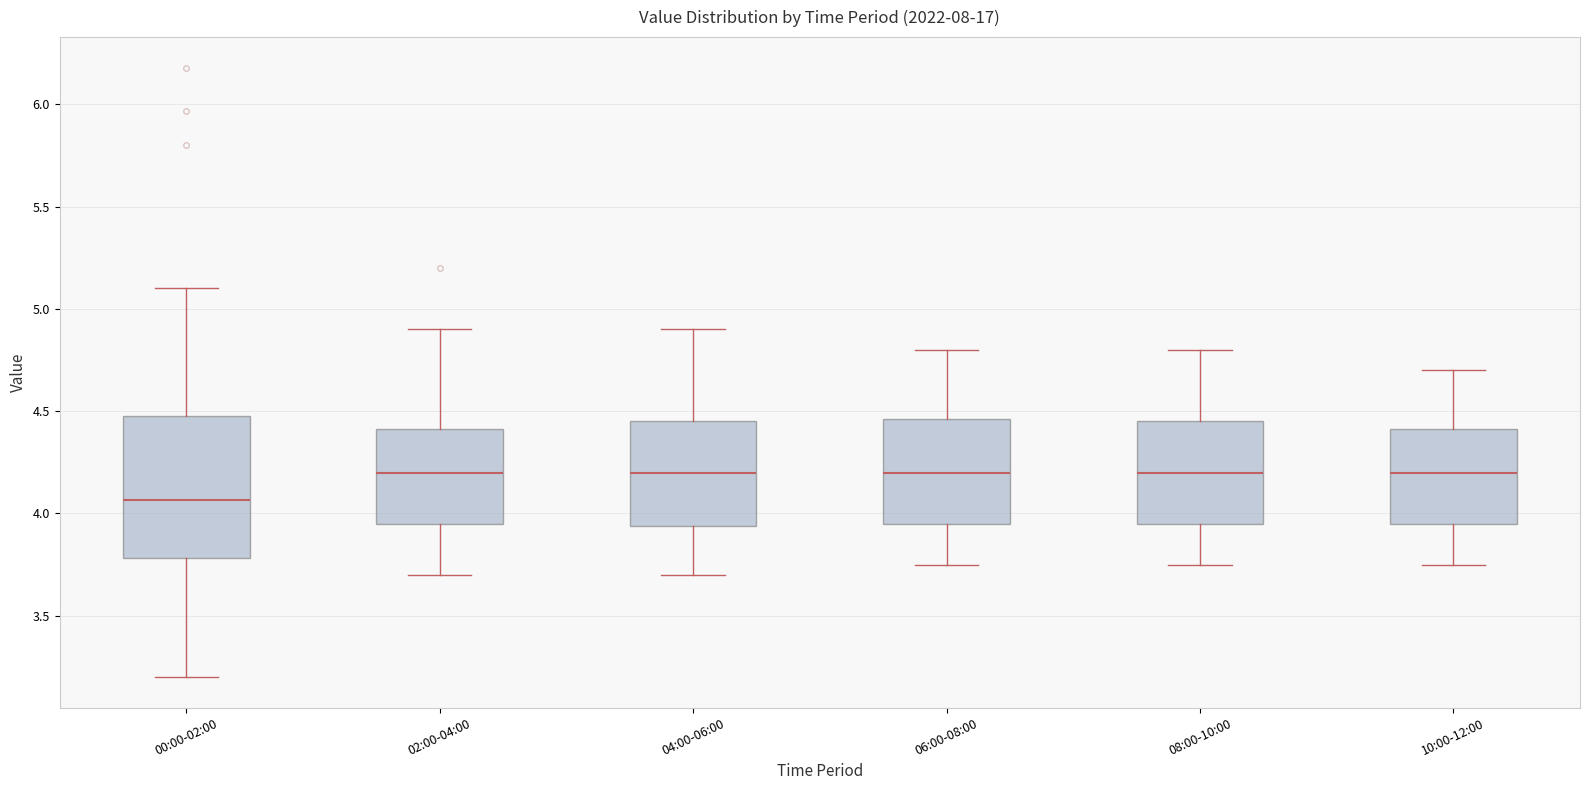

Which box is the tallest, from its lower edge to its upper edge?

00:00-02:00